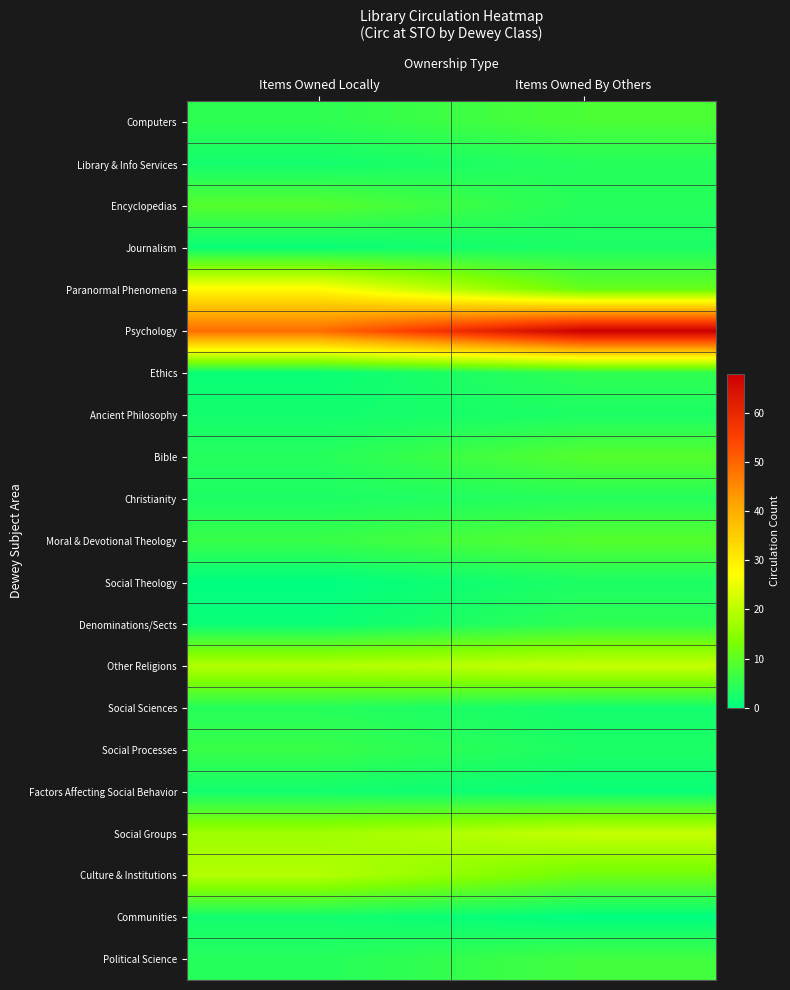

Reading right to left, extract all data points from this chart.

Computers: Items Owned By Others=8	Items Owned Locally=5
Library & Info Services: Items Owned By Others=4	Items Owned Locally=2
Encyclopedias: Items Owned By Others=4	Items Owned Locally=9
Journalism: Items Owned By Others=3	Items Owned Locally=1
Paranormal Phenomena: Items Owned By Others=11	Items Owned Locally=28
Psychology: Items Owned By Others=68	Items Owned Locally=49
Ethics: Items Owned By Others=5	Items Owned Locally=1
Ancient Philosophy: Items Owned By Others=3	Items Owned Locally=2
Bible: Items Owned By Others=9	Items Owned Locally=4
Christianity: Items Owned By Others=4	Items Owned Locally=3
Moral & Devotional Theology: Items Owned By Others=9	Items Owned Locally=6
Social Theology: Items Owned By Others=3	Items Owned Locally=0
Denominations/Sects: Items Owned By Others=5	Items Owned Locally=1
Other Religions: Items Owned By Others=21	Items Owned Locally=19
Social Sciences: Items Owned By Others=2	Items Owned Locally=4
Social Processes: Items Owned By Others=3	Items Owned Locally=6
Factors Affecting Social Behavior: Items Owned By Others=1	Items Owned Locally=2
Social Groups: Items Owned By Others=21	Items Owned Locally=17
Culture & Institutions: Items Owned By Others=12	Items Owned Locally=19
Communities: Items Owned By Others=0	Items Owned Locally=2
Political Science: Items Owned By Others=7	Items Owned Locally=4